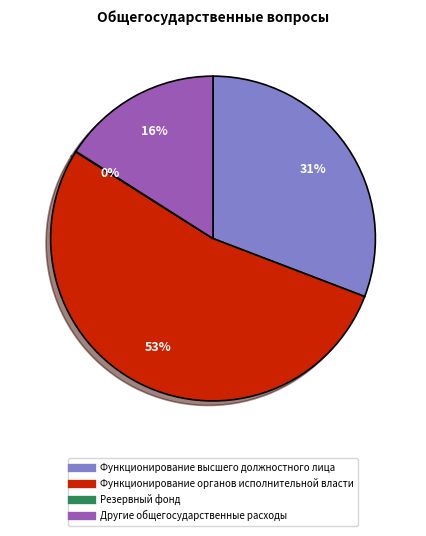

Does any single category account for the majority?

Yes